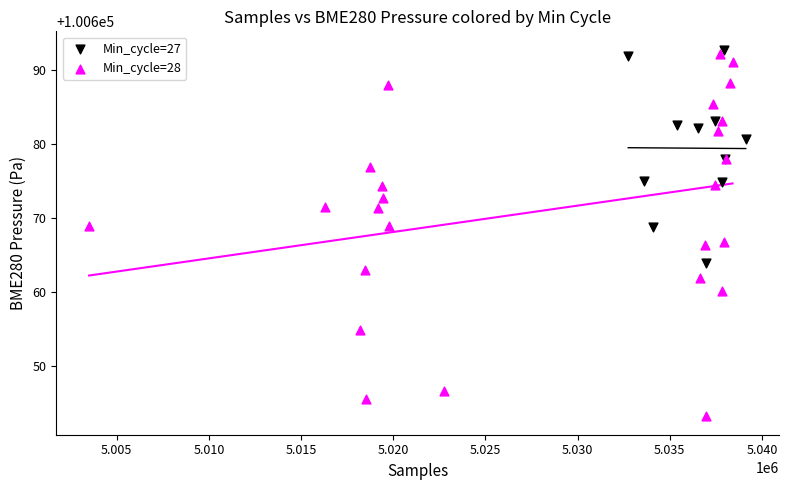

Which series reaches the minimum Y coordinate?

Min_cycle=28